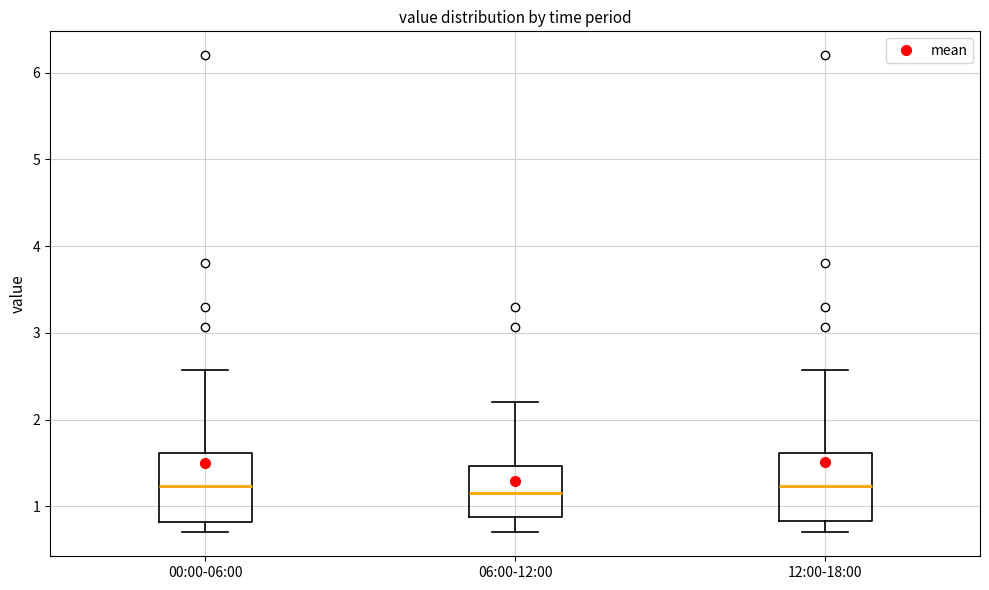

Reading left to right, read every box against the y-axis: the position of its median line, the range the box covers, and the ends of its whiskers. The values are not printed on the chart, so give them approximately, as read against the axis.

00:00-06:00: median 1.2, box 0.8 to 1.6, whiskers 0.7 to 2.6
06:00-12:00: median 1.2, box 0.9 to 1.5, whiskers 0.7 to 2.2
12:00-18:00: median 1.2, box 0.8 to 1.6, whiskers 0.7 to 2.6